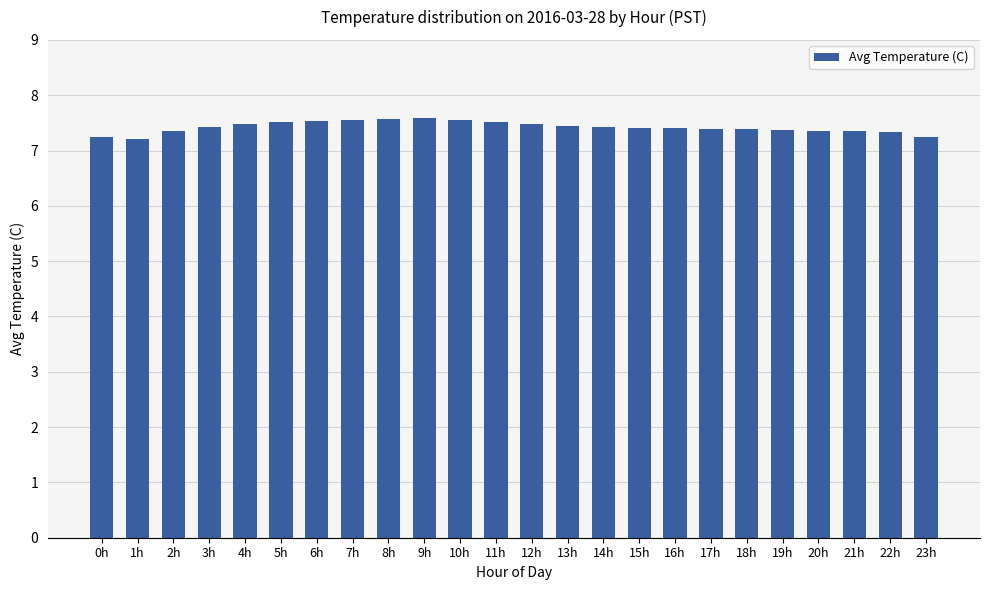

What is the greatest value displayed?

7.6